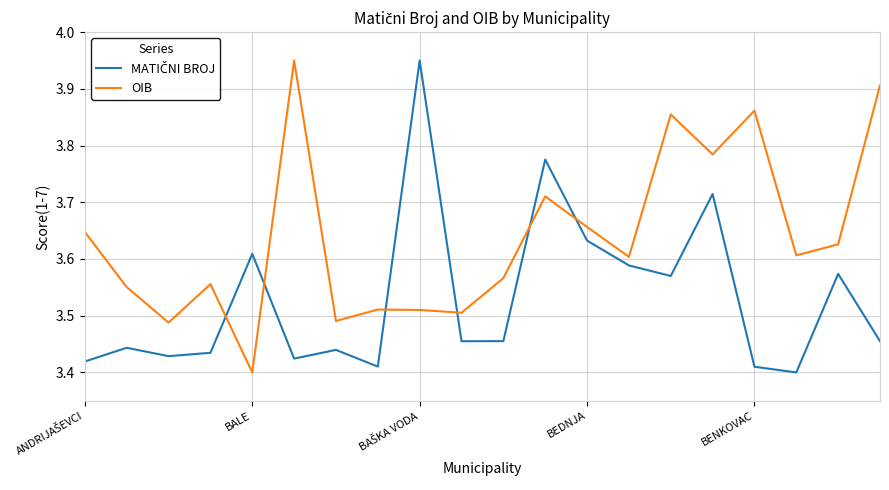

After their last crossing, which series has the higher values: OIB or MATIČNI BROJ?

OIB